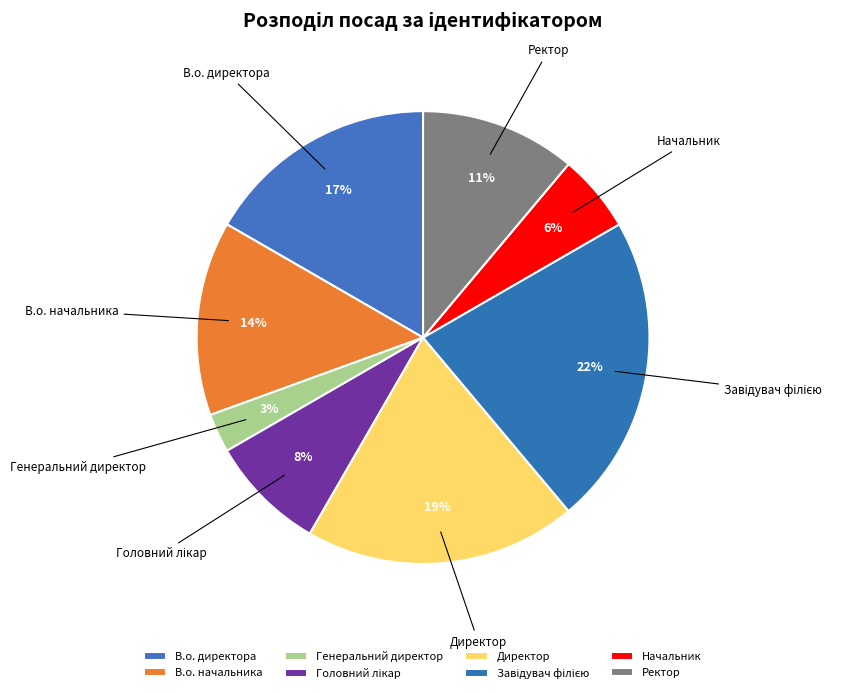

Does any single category account for the majority?

No